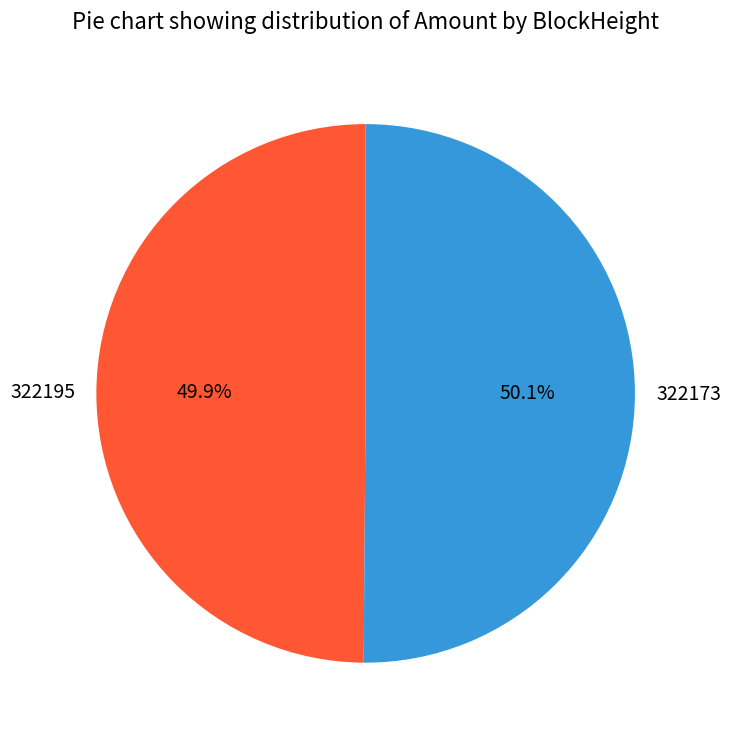

Is there any slice that represents more than half of the pie?

Yes